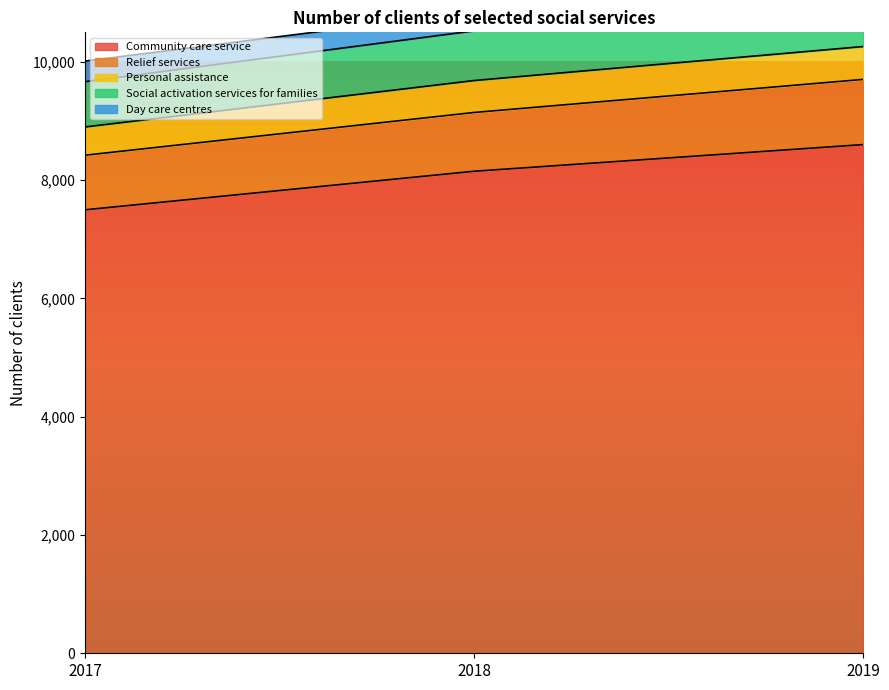

What is the value of the Community care service point at the 1st from the left?

7499